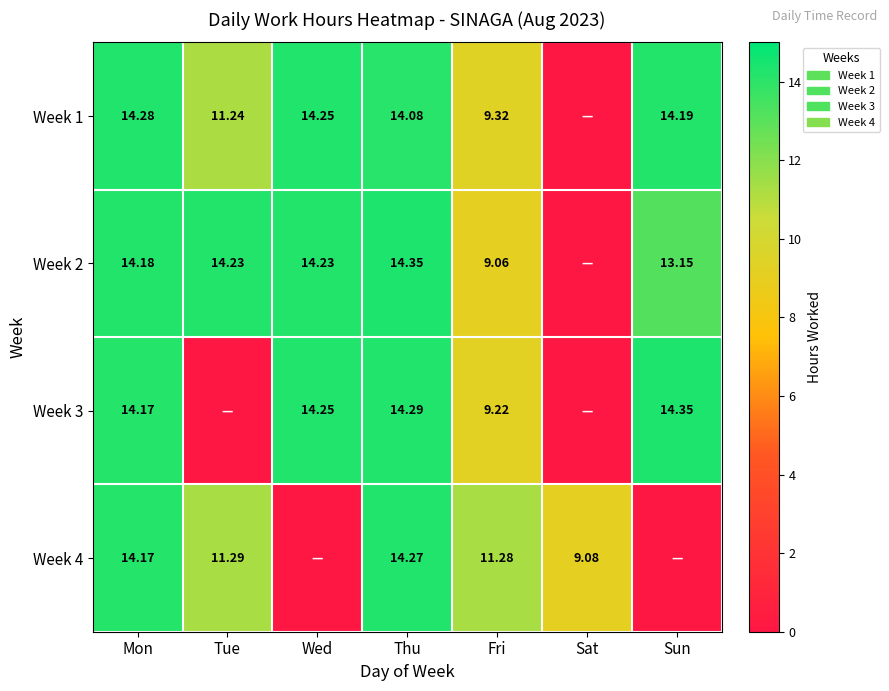

What is the average value of the Week 2 series?

11.3